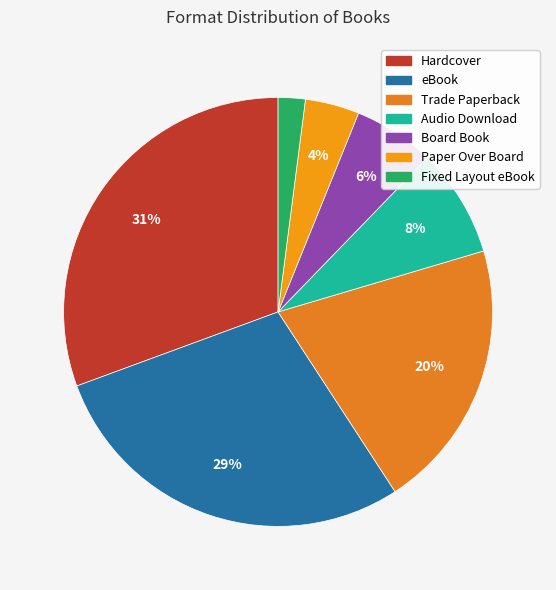

To the nearest percent, what is the difference between the largest and smallest slice percentages?

29%